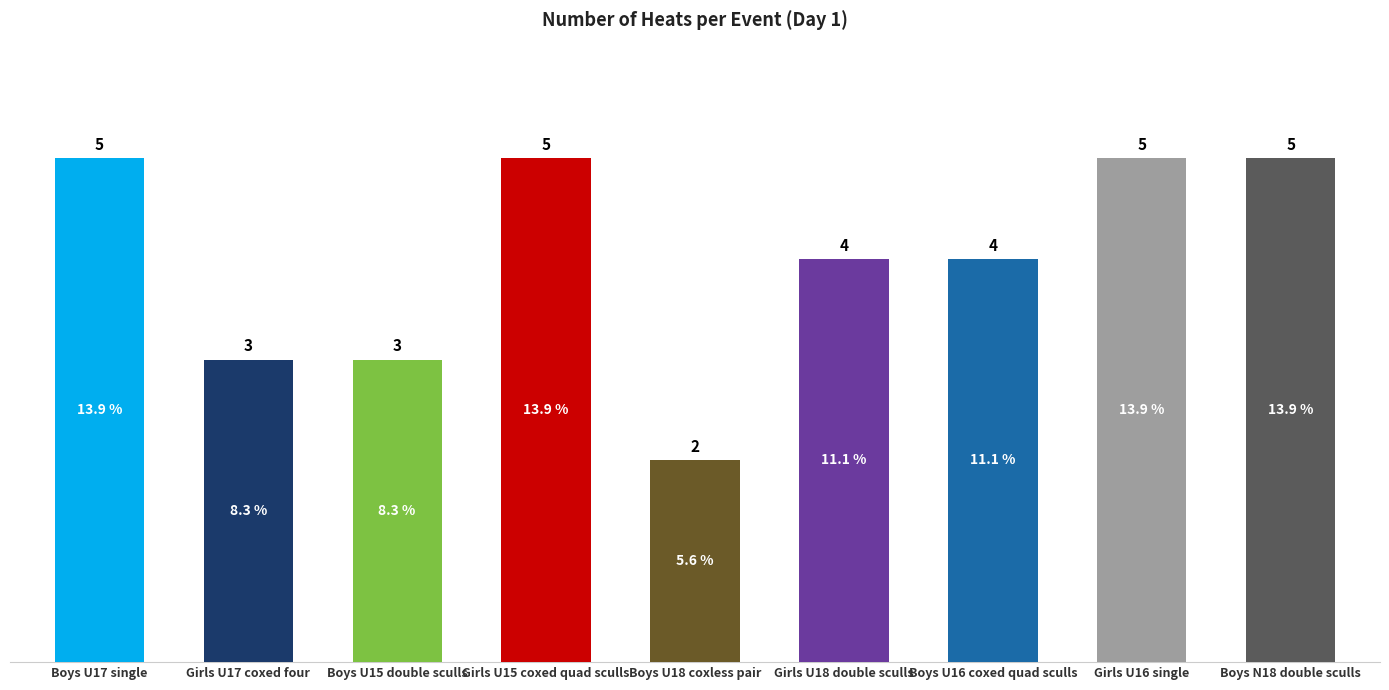

The chart shows a value of 8 at Boys N18 double sculls. True or false?

False